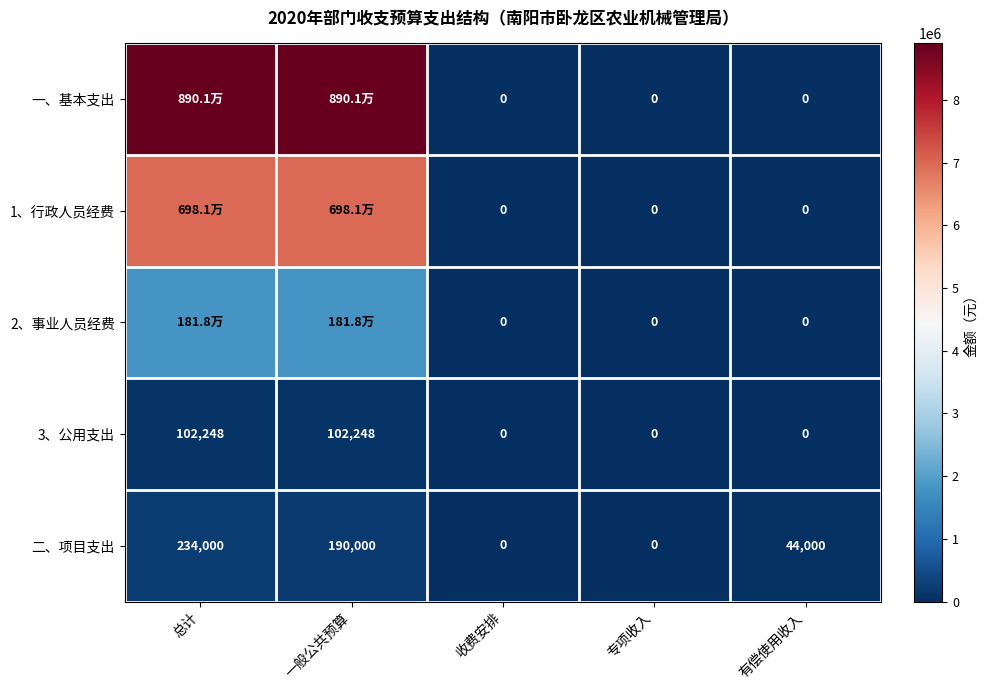

Between 专项收入 and 有偿使用收入, which series saw the biggest shift?

二、项目支出